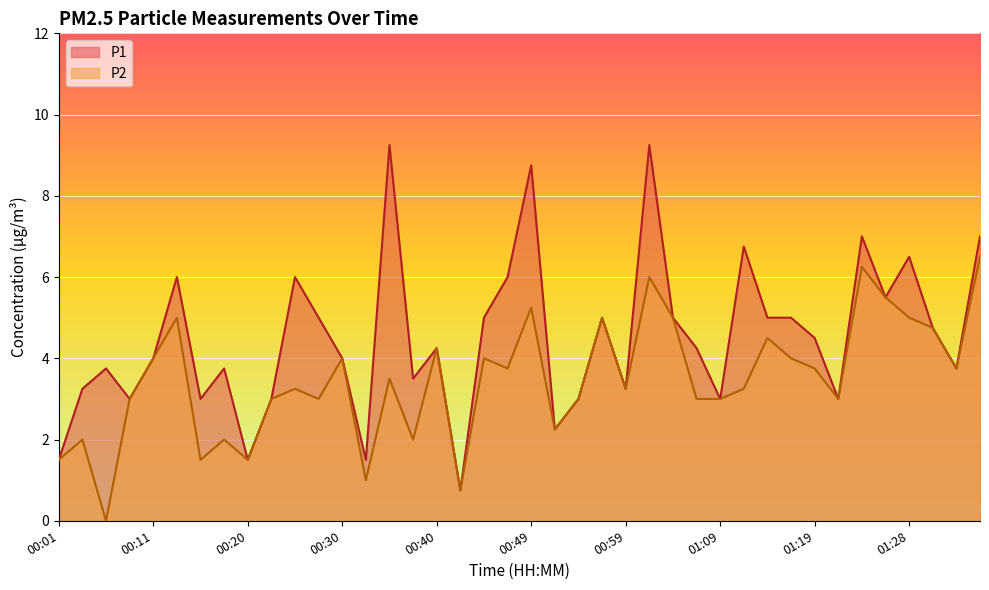

True or false: P2 has a value of 1.0 at 00:32.

True